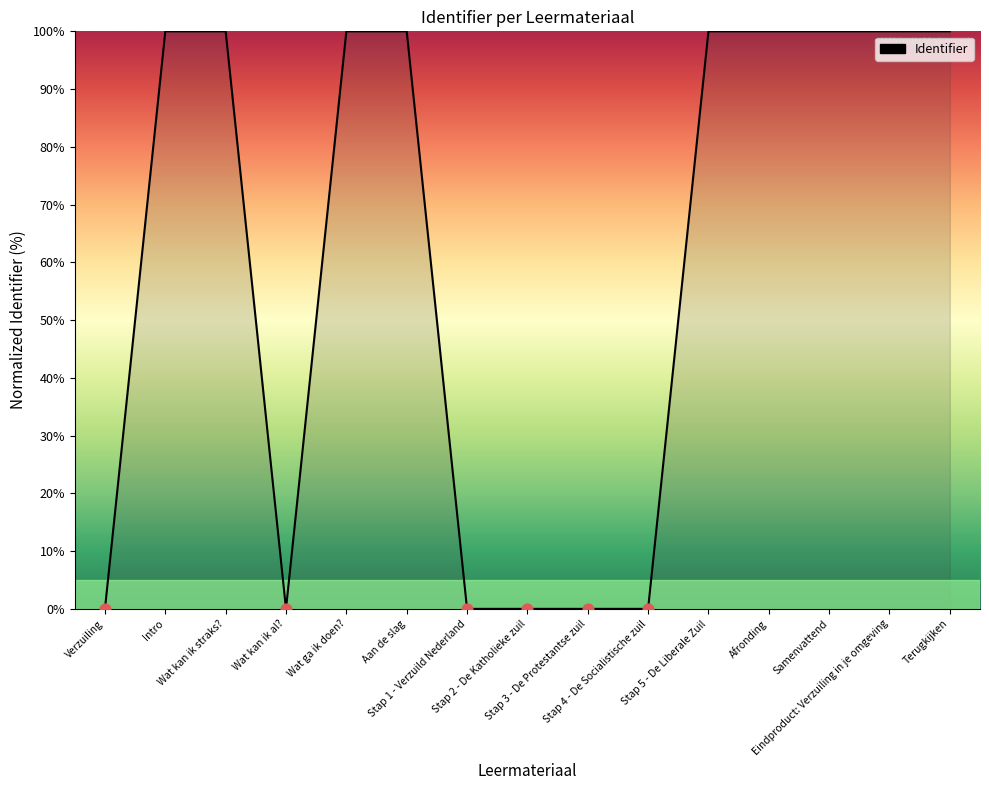

What is the change in value from Verzuiling to Afronding?

+100.0